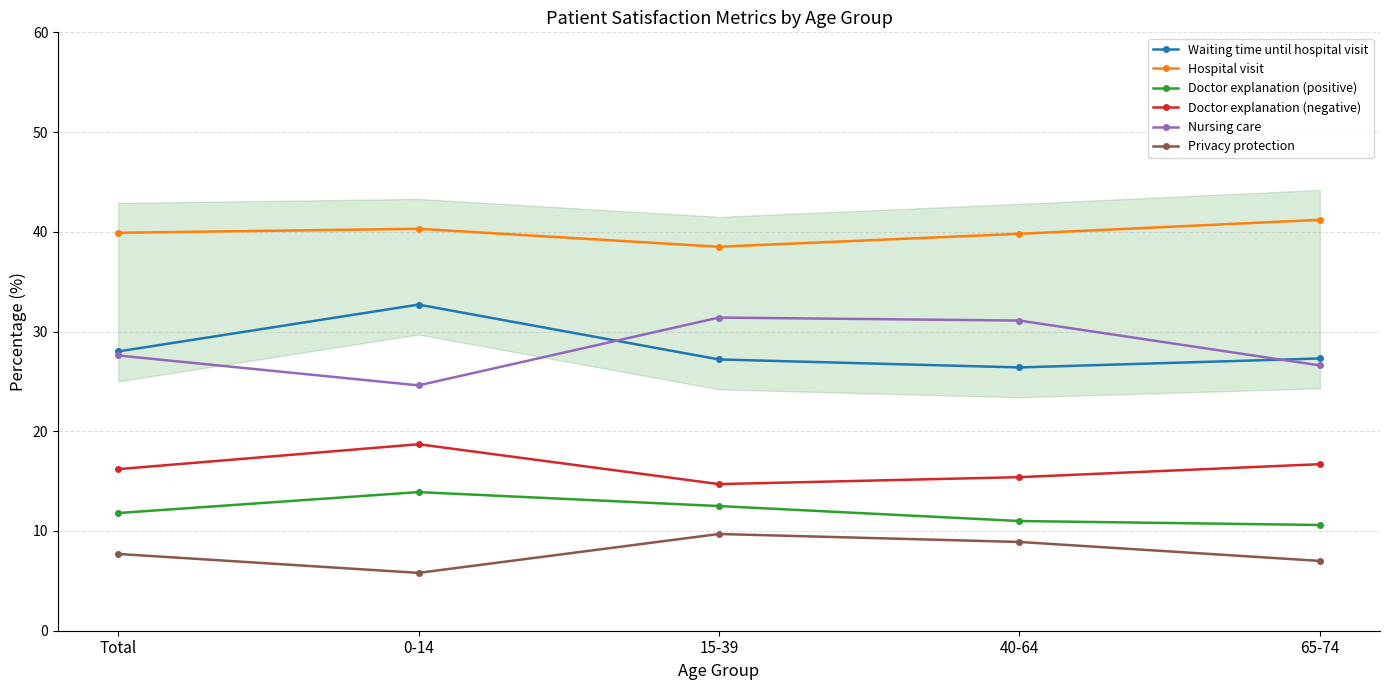

What position from the left is 40-64?

4